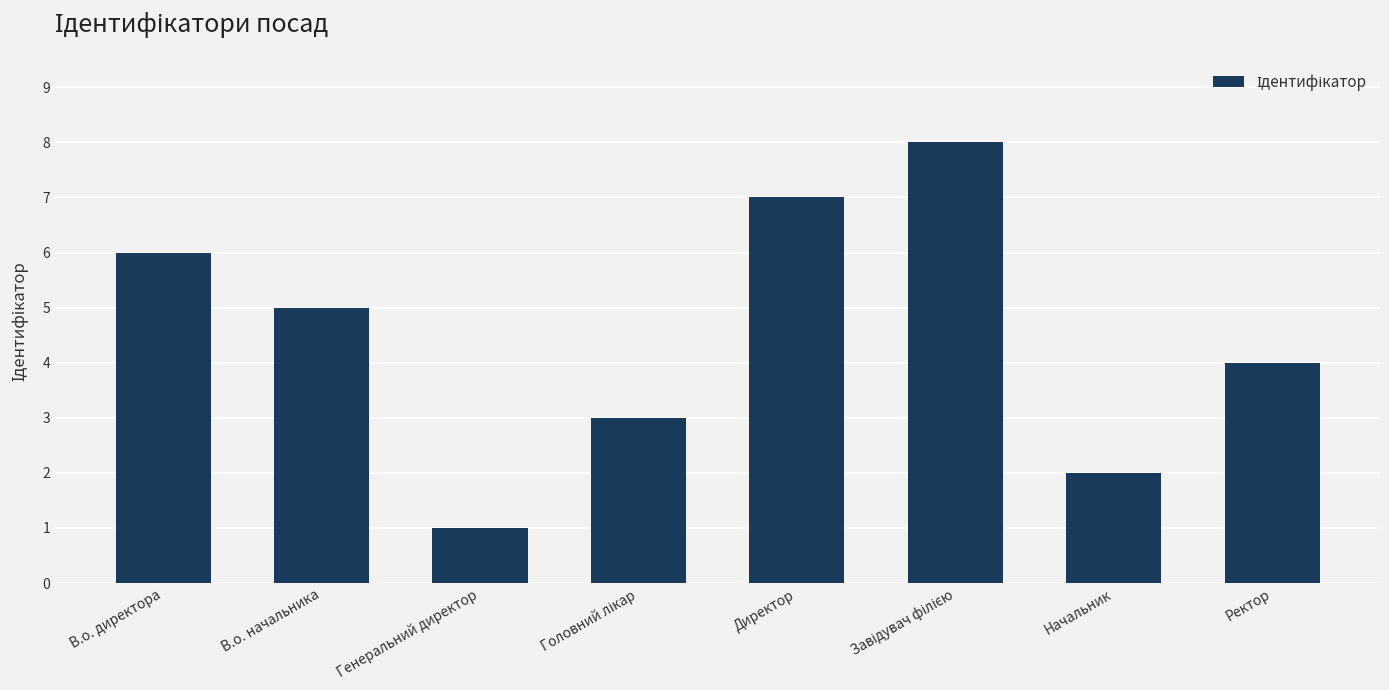

Reading left to right, transcribe all the data shown in this chart.

6	5	1	3	7	8	2	4